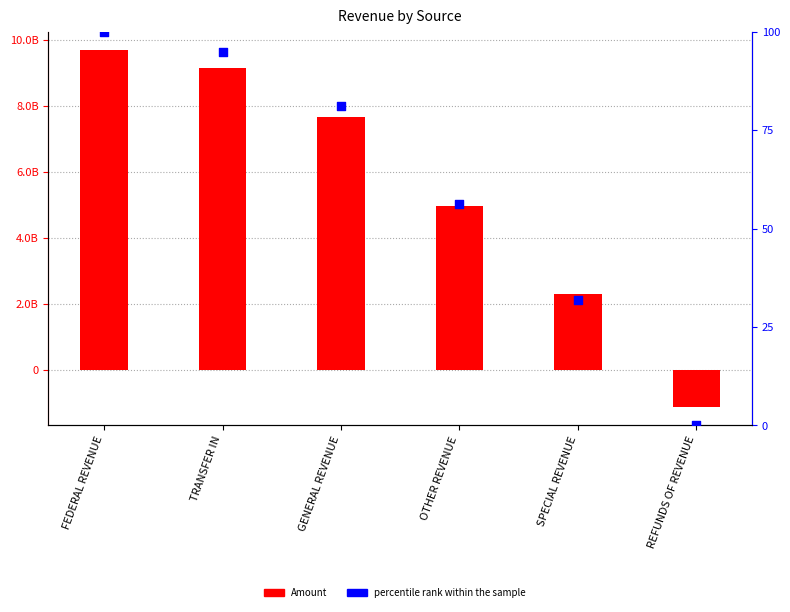

At how many categories does at least one series exceed 3022143833?

4